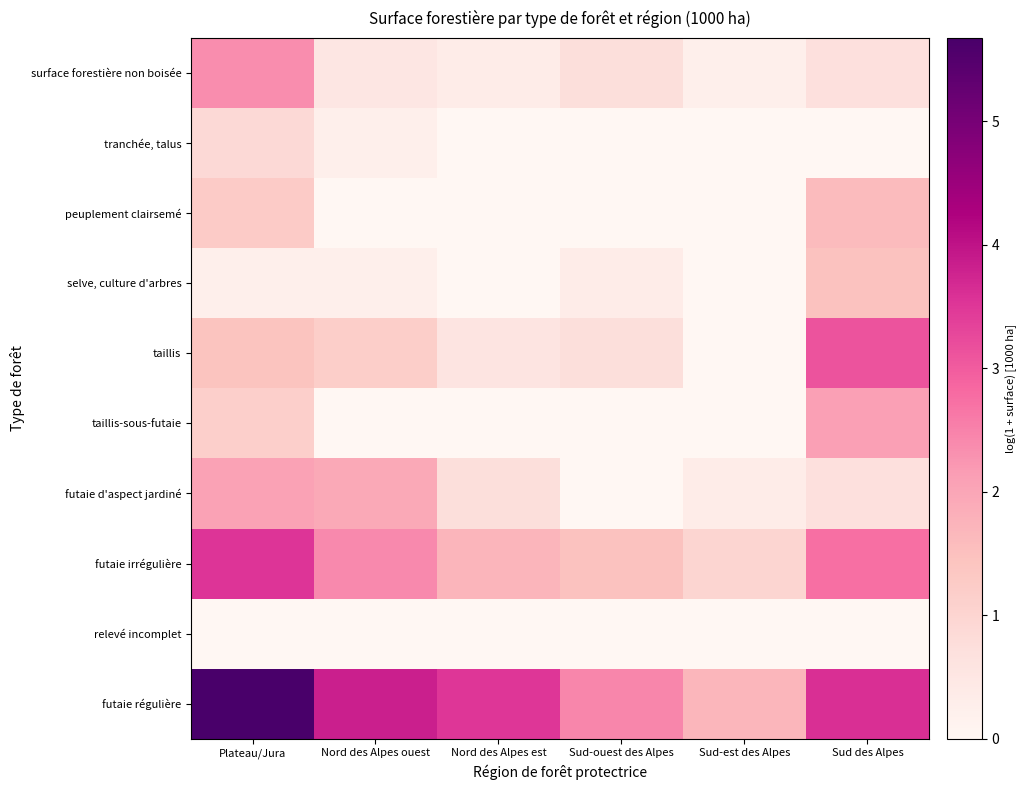

Which series has the largest range (max minus min)?

futaie régulière